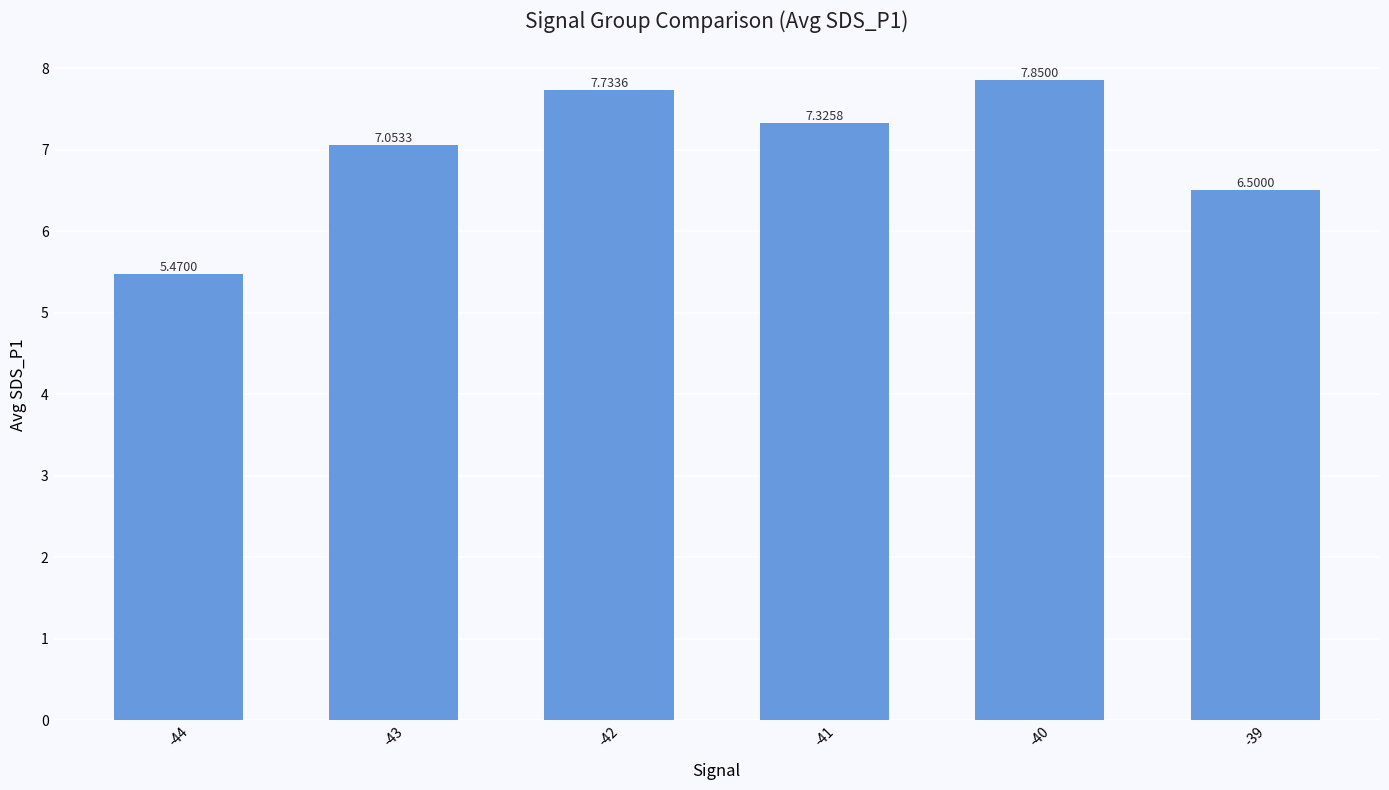

What is the difference between the values at -44 and -43?

1.6